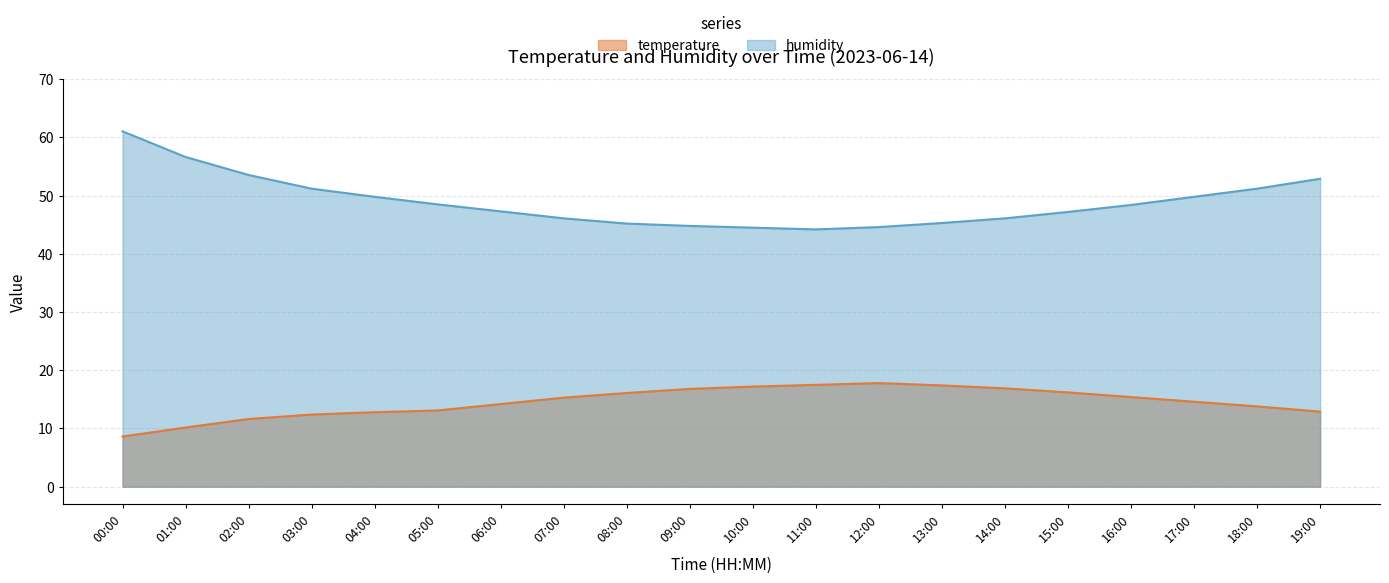

True or false: humidity and temperature intersect in this chart.

False